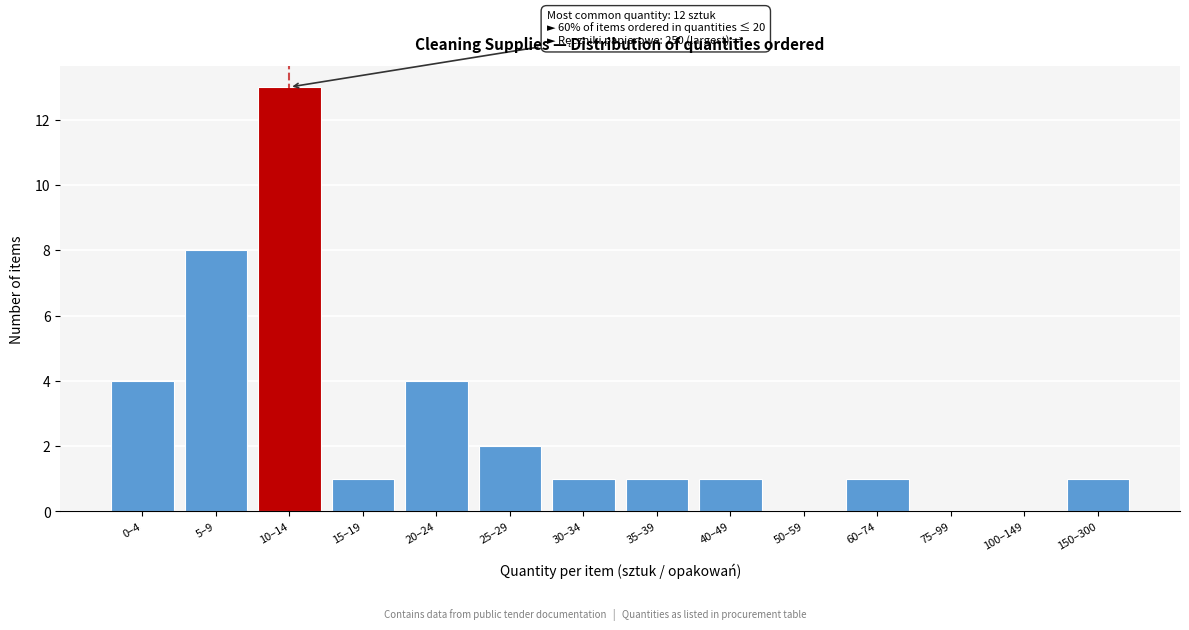

Reading left to right, list all the values displayed in this chart.

0–4=4	5–9=8	10–14=13	15–19=1	20–24=4	25–29=2	30–34=1	35–39=1	40–49=1	50–59=0	60–74=1	75–99=0	100–149=0	150–300=1